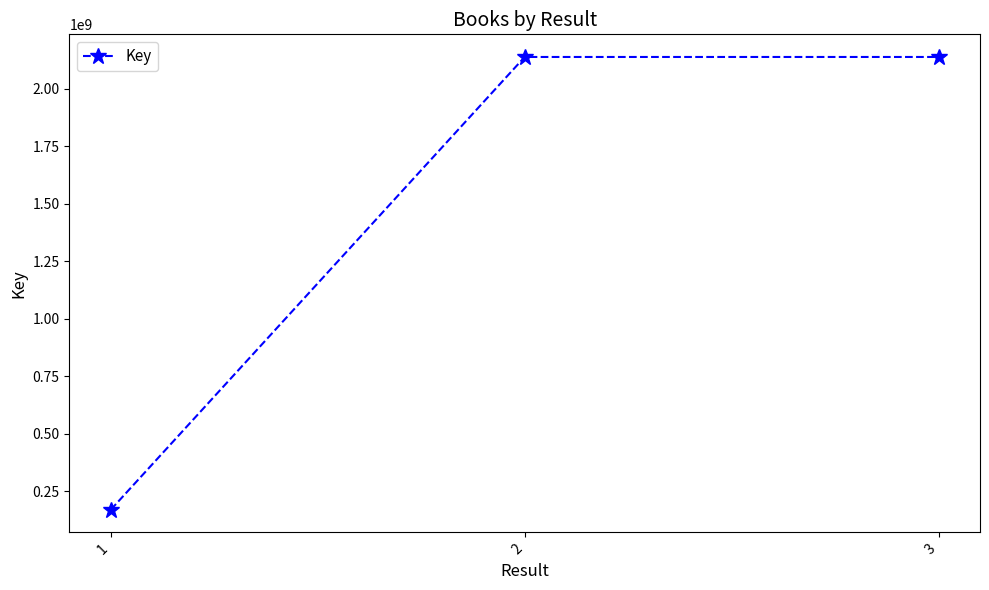

What is the greatest value displayed?

2137704585